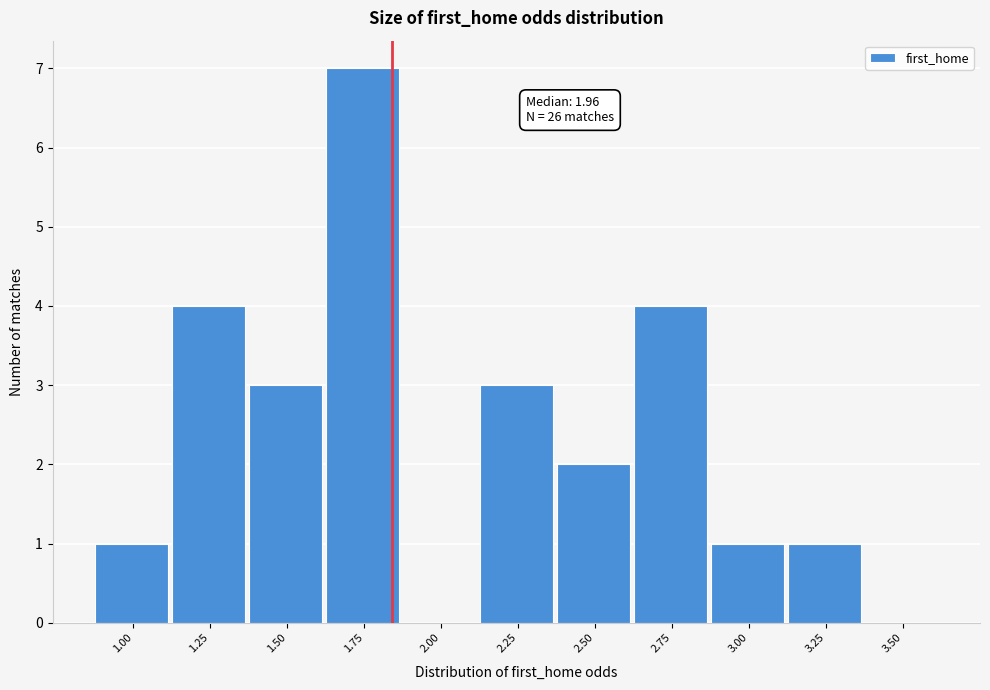

Reading left to right, transcribe all the data shown in this chart.

1.00=1	1.25=4	1.50=3	1.75=7	2.00=0	2.25=3	2.50=2	2.75=4	3.00=1	3.25=1	3.50=0